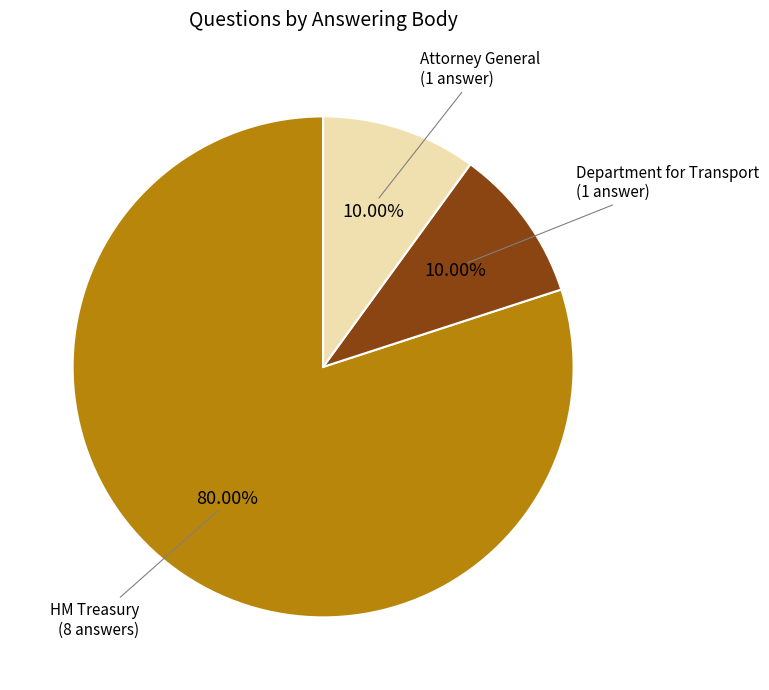

Does any single category account for the majority?

Yes